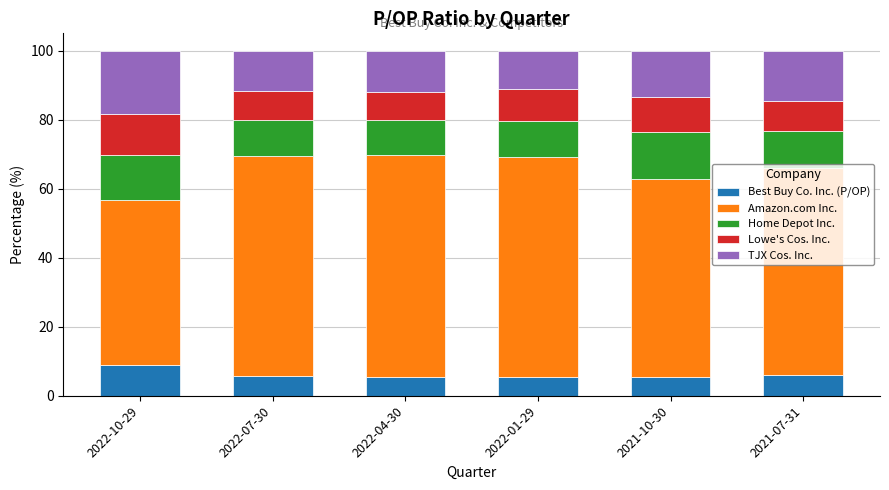

The Best Buy Co. Inc. (P/OP) series shows 8.8 at 2022-10-29. True or false?

True